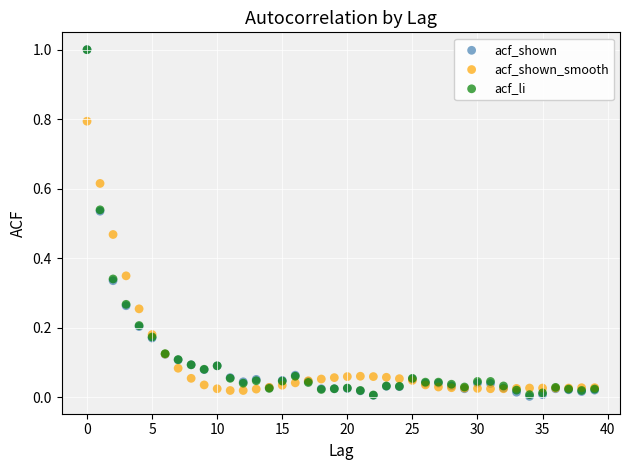

What are all the series names shown in the legend?

acf_shown, acf_shown_smooth, acf_li